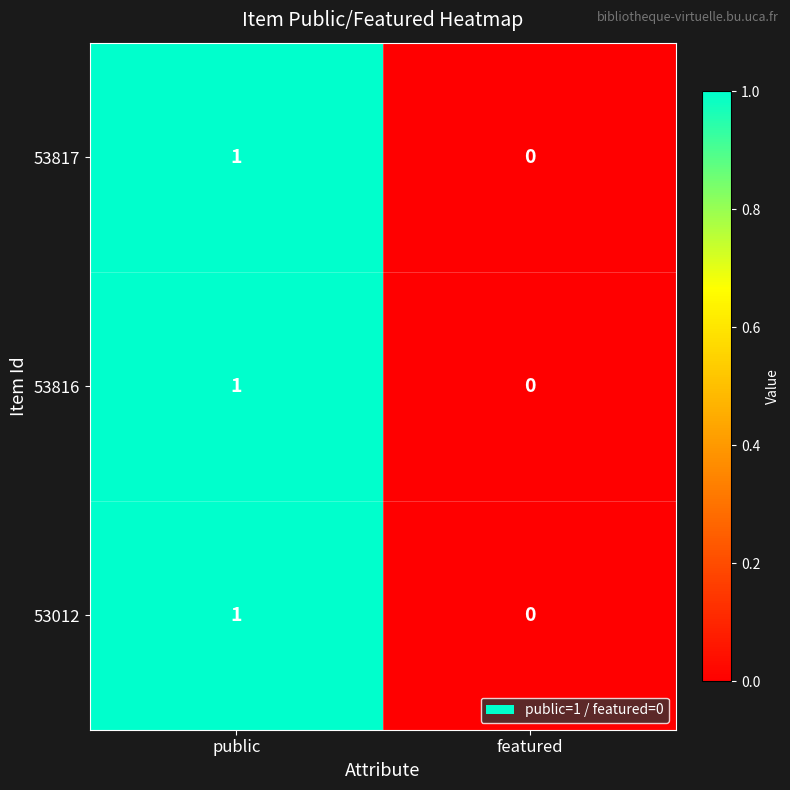

Count the number of data series in this chart.

3